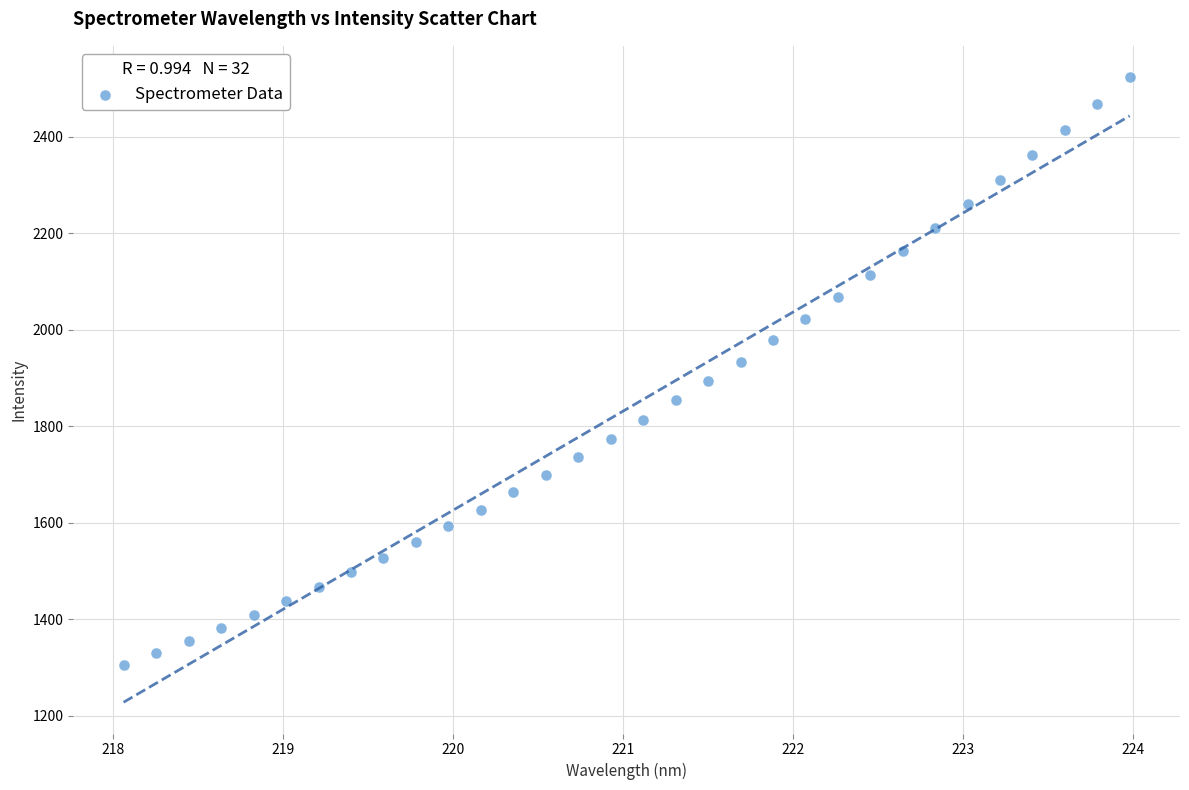

What is the range of Y values (max minus min)?

1217.4